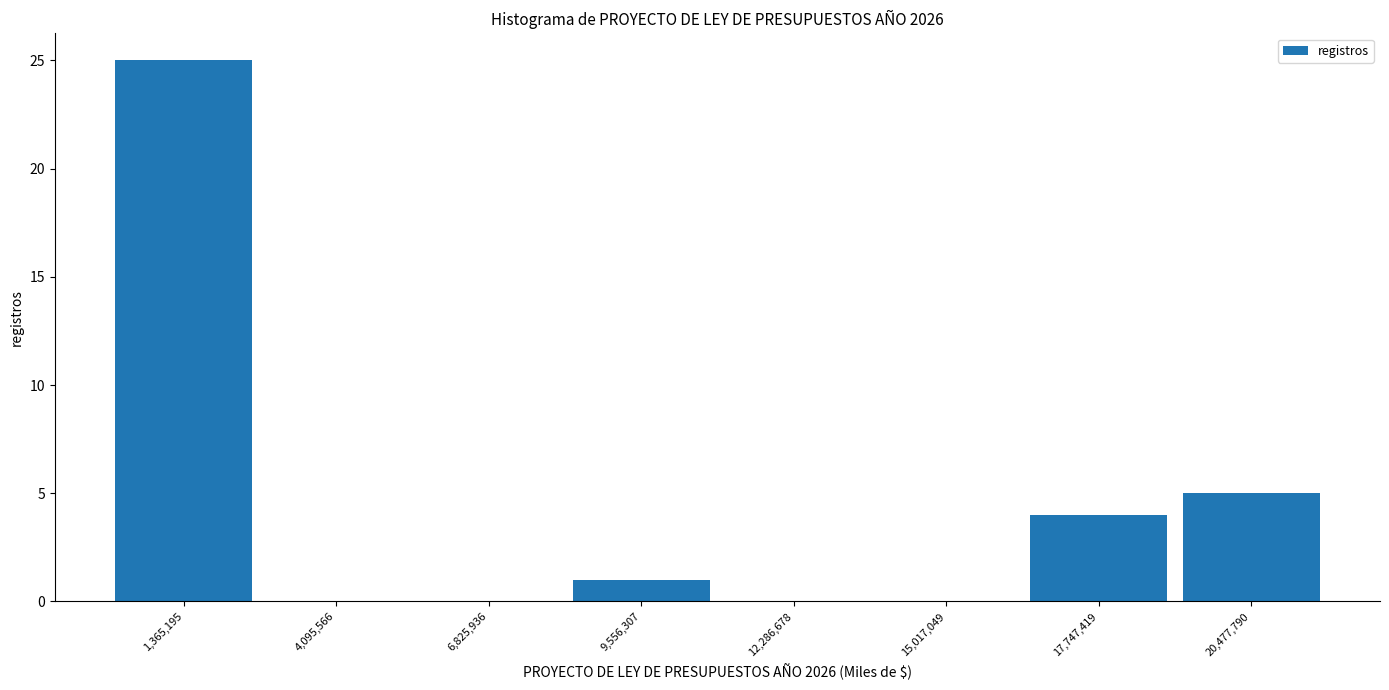

Which range on the x-axis has the tallest bar?

0 to 2500000